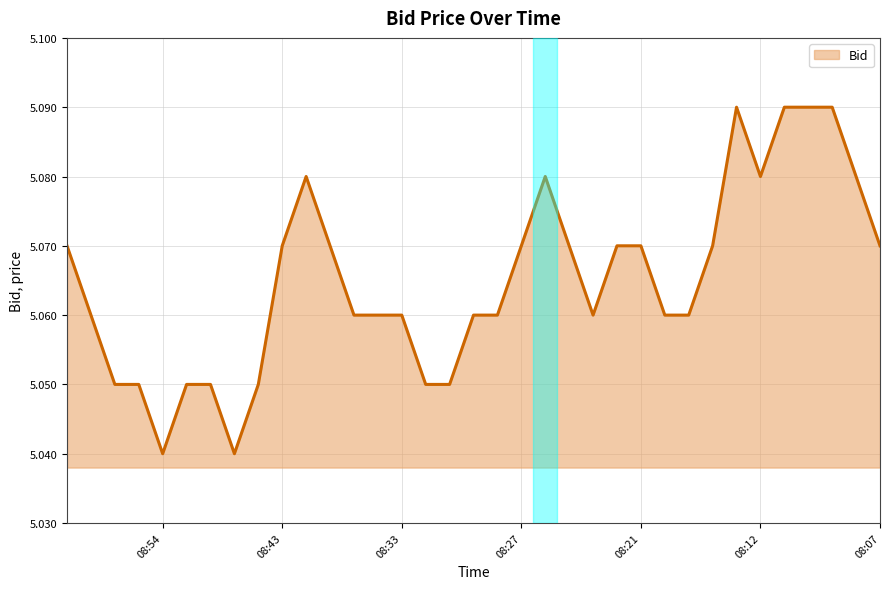

Reading right to left, extract all data points from this chart.

5.1	5.1	5.1	5.1	5.1	5.1	5.1	5.1	5.1	5.1	5.1	5.1	5.1	5.1	5.1	5.1	5.1	5.1	5.0	5.0	5.1	5.1	5.1	5.1	5.1	5.1	5.0	5.0	5.0	5.0	5.0	5.0	5.0	5.1	5.1